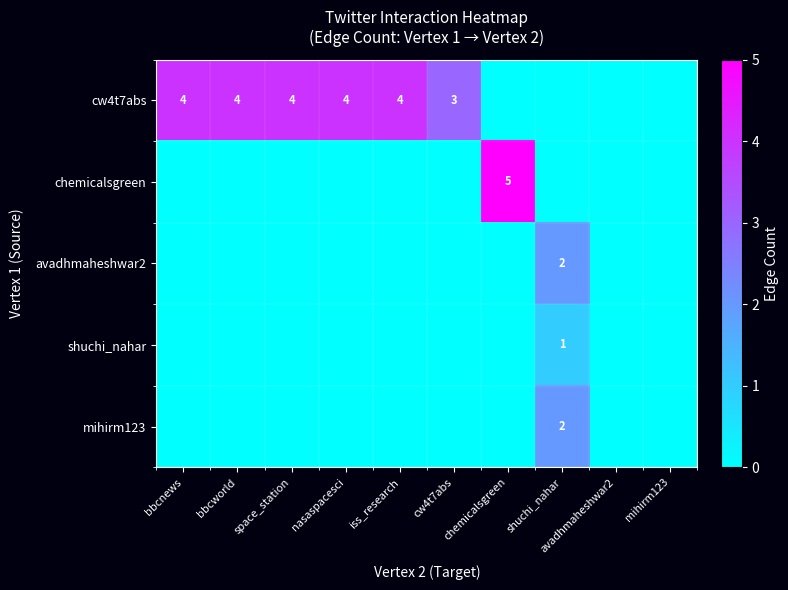

What is the difference between the maximum and minimum values in the shuchi_nahar series?

1